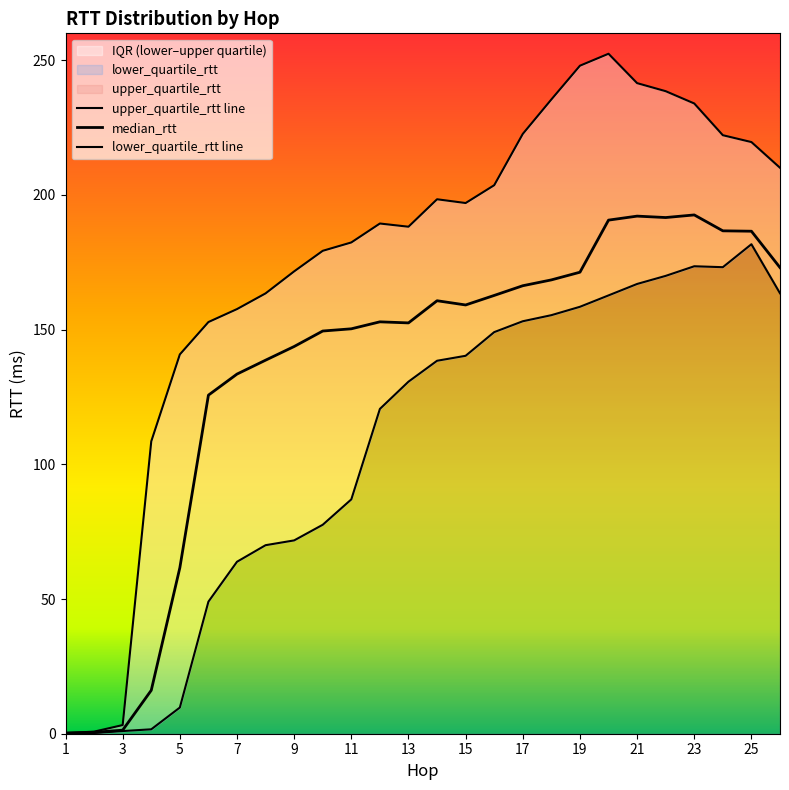

What is the value of the median_rtt point at the 3rd from the left?

1.3